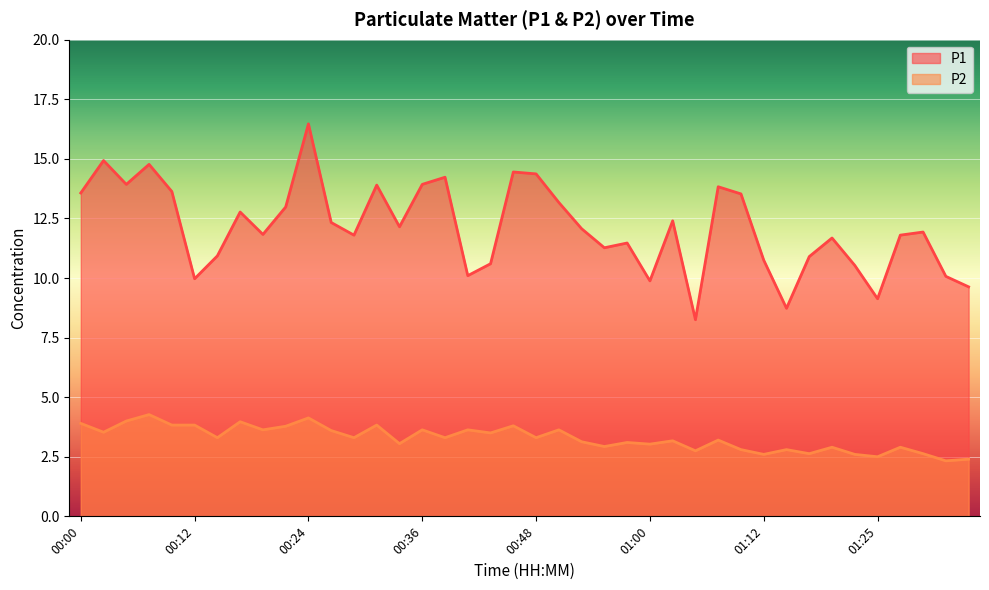

At which label does P2 first exceed 3?

00:00